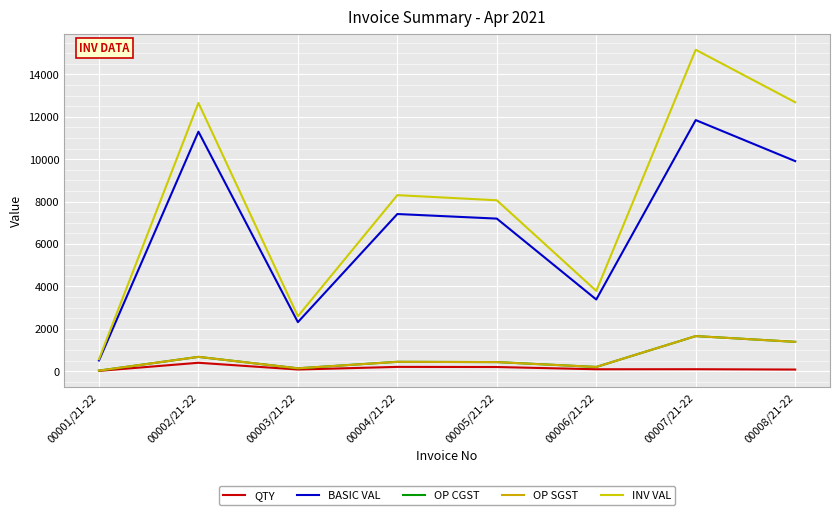

Reading right to left, transcribe all the data shown in this chart.

QTY: 00008/21-22=80.0	00007/21-22=96.0	00006/21-22=94.0	00005/21-22=200.0	00004/21-22=206.0	00003/21-22=82.0	00002/21-22=400.0	00001/21-22=18.0
BASIC VAL: 00008/21-22=9912.0	00007/21-22=11846.4	00006/21-22=3384.0	00005/21-22=7200.0	00004/21-22=7416.0	00003/21-22=2316.5	00002/21-22=11300.0	00001/21-22=508.5
OP CGST: 00008/21-22=1387.7	00007/21-22=1658.5	00006/21-22=203.0	00005/21-22=432.0	00004/21-22=445.0	00003/21-22=139.0	00002/21-22=678.0	00001/21-22=30.5
OP SGST: 00008/21-22=1387.7	00007/21-22=1658.5	00006/21-22=203.0	00005/21-22=432.0	00004/21-22=445.0	00003/21-22=139.0	00002/21-22=678.0	00001/21-22=30.5
INV VAL: 00008/21-22=12687.4	00007/21-22=15163.4	00006/21-22=3790.1	00005/21-22=8064.0	00004/21-22=8305.9	00003/21-22=2594.5	00002/21-22=12656.0	00001/21-22=569.5